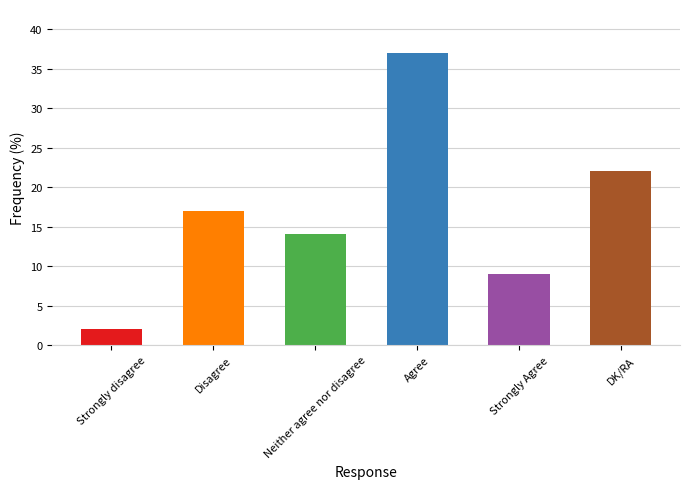

What is the greatest value displayed?

37